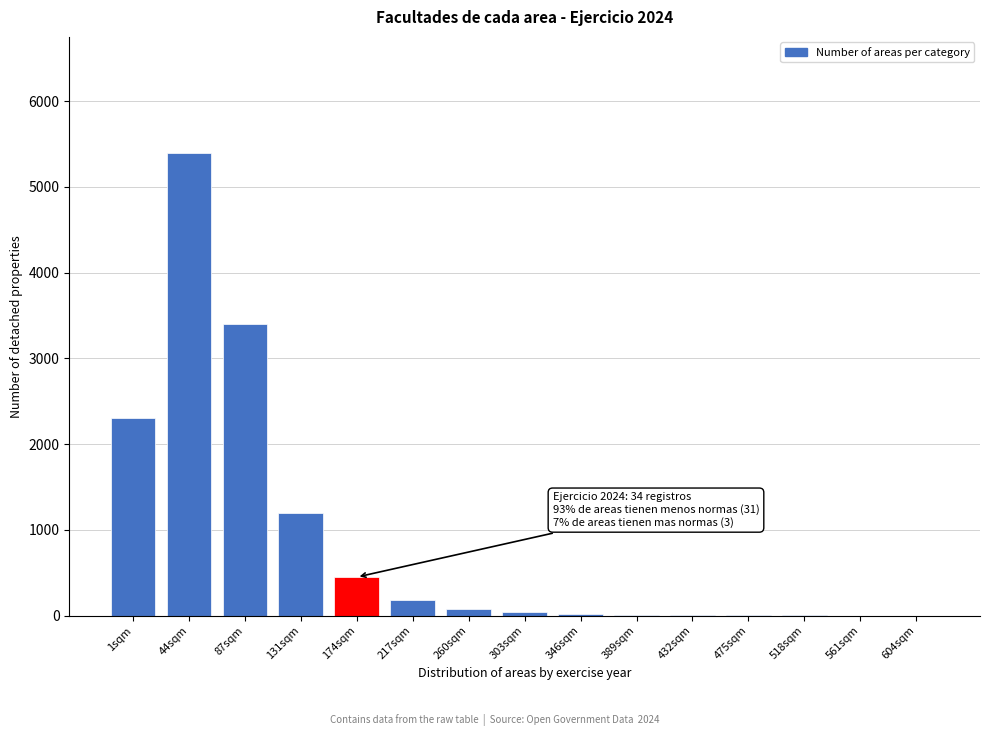

Between 174sqm and 87sqm, which is larger?

87sqm